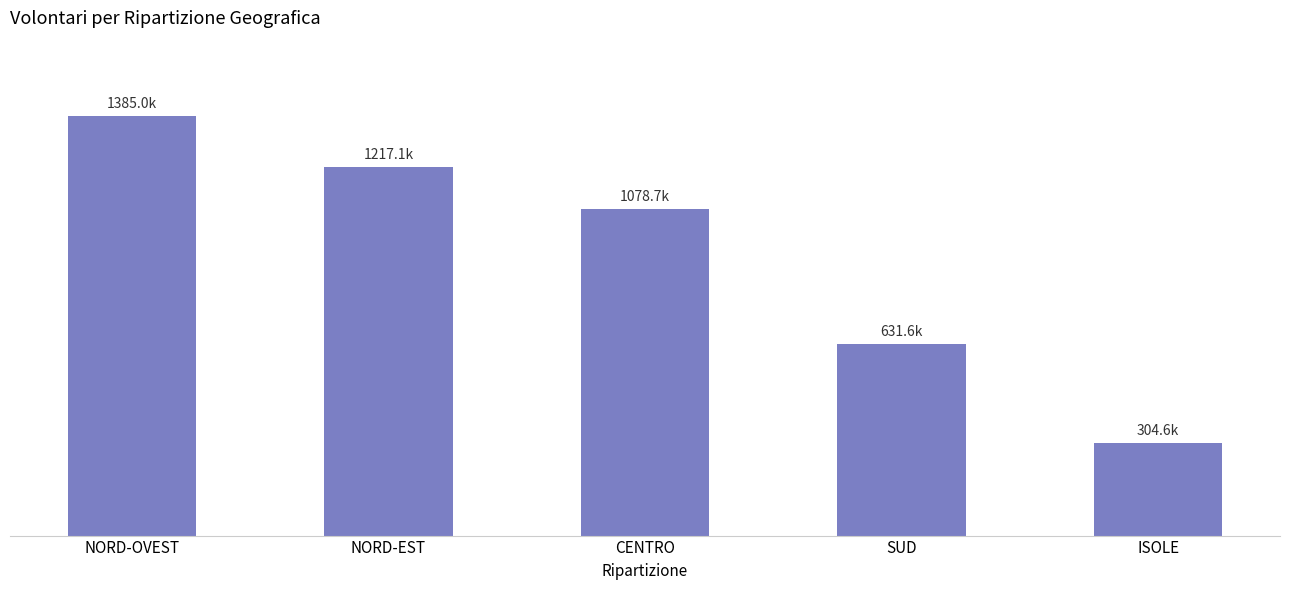

Are the bars horizontal?

No